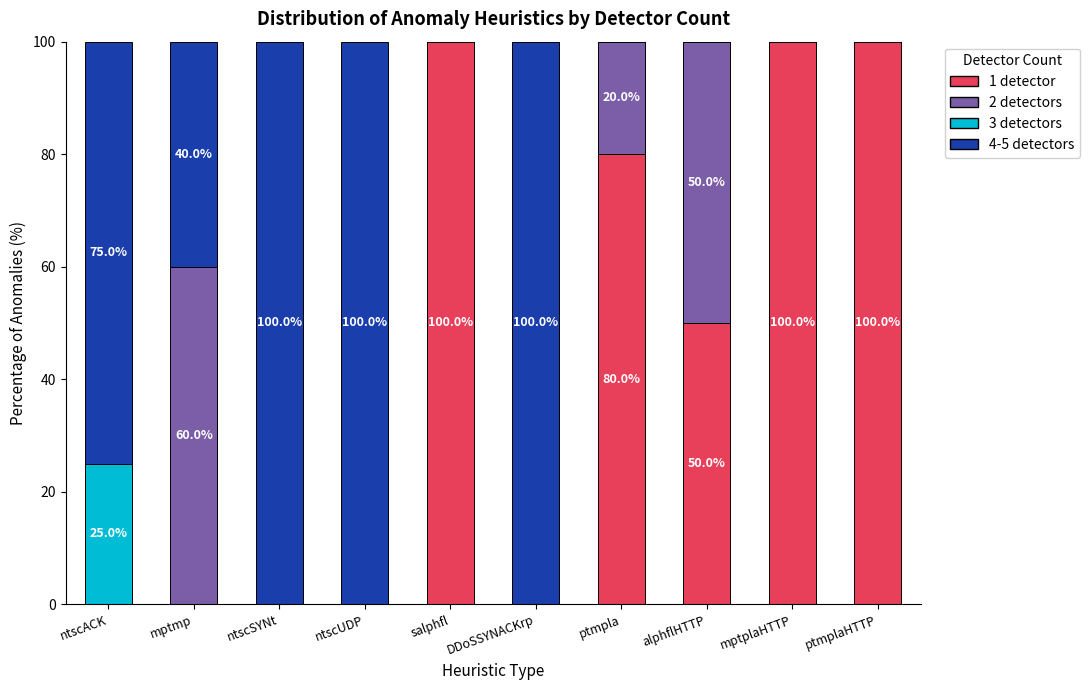

What is the maximum value for 1 detector?

100